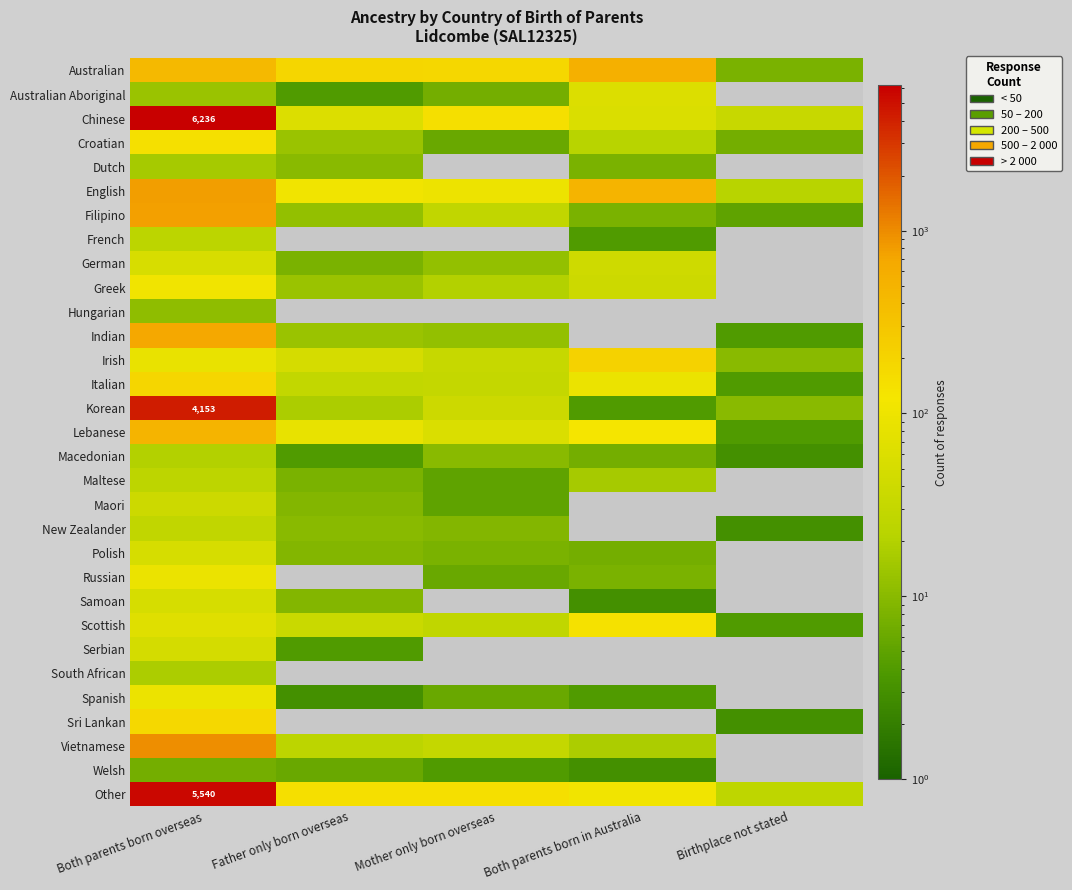

What is the maximum value shown in the chart?

6236